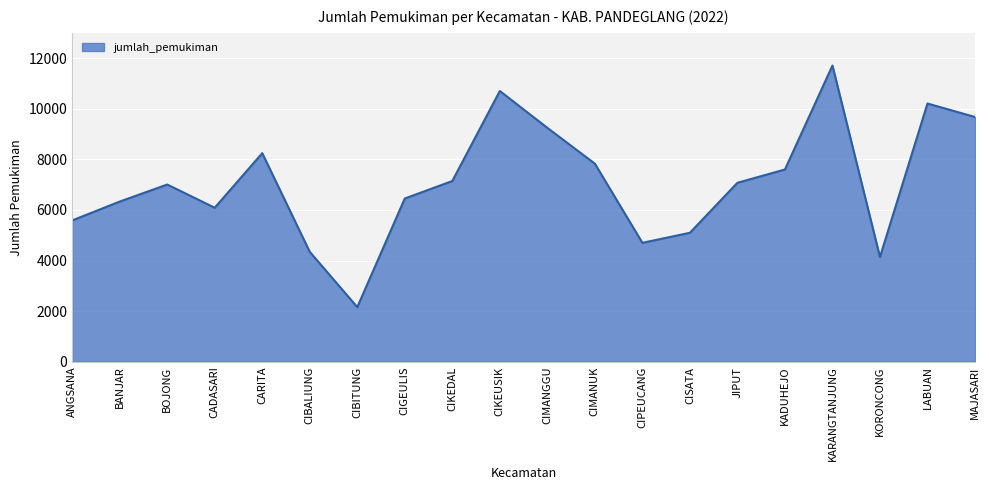

True or false: the data has more than 0 interior local peaks.

True